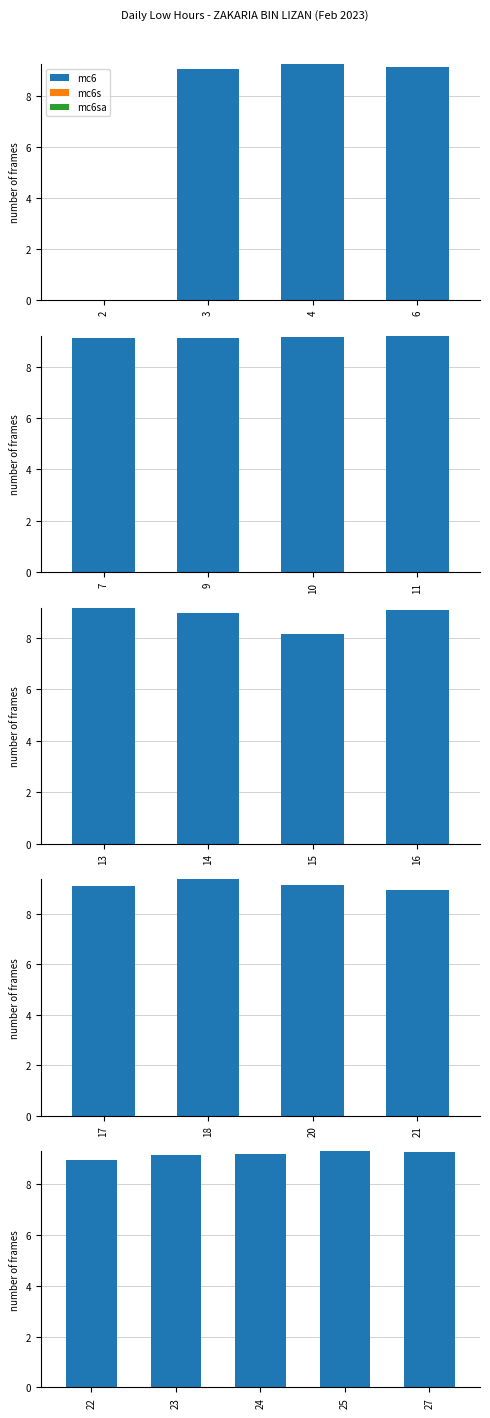

What is the difference between the highest and lowest values at 25?

9.3